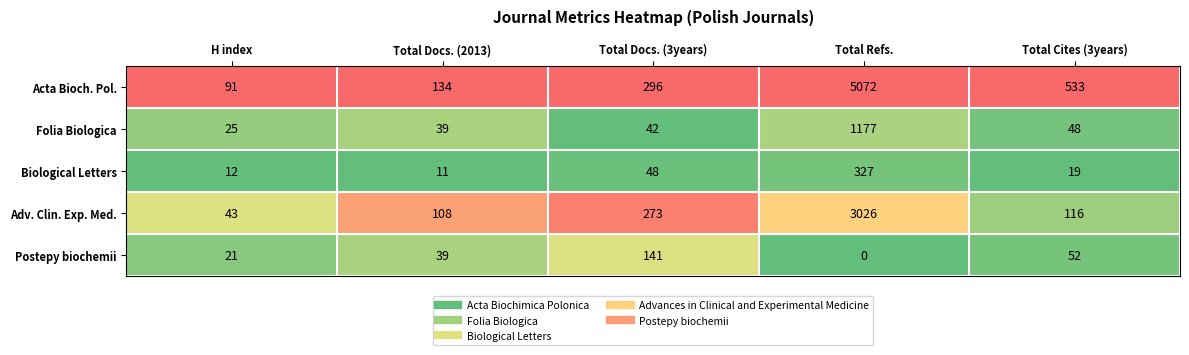

How many data points does each series have?

5